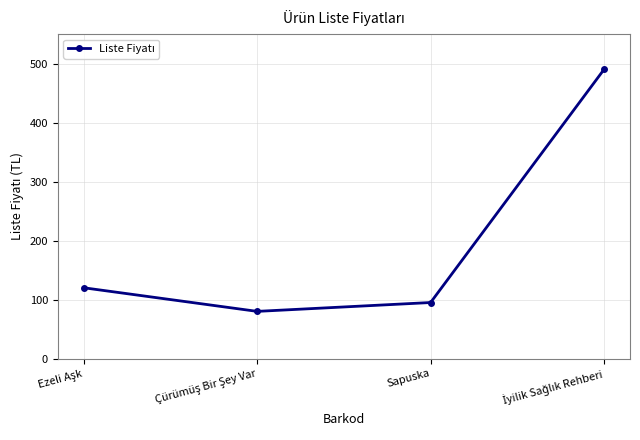

What is the difference between the maximum and minimum values?

410